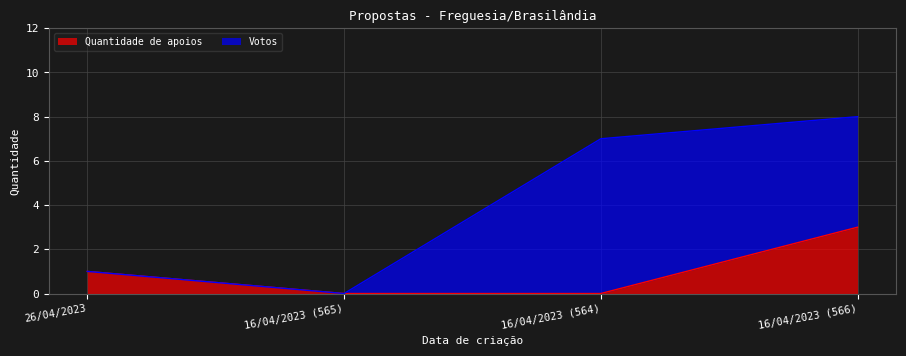

The value at 16/04/2023 (565) is 1. True or false?

False